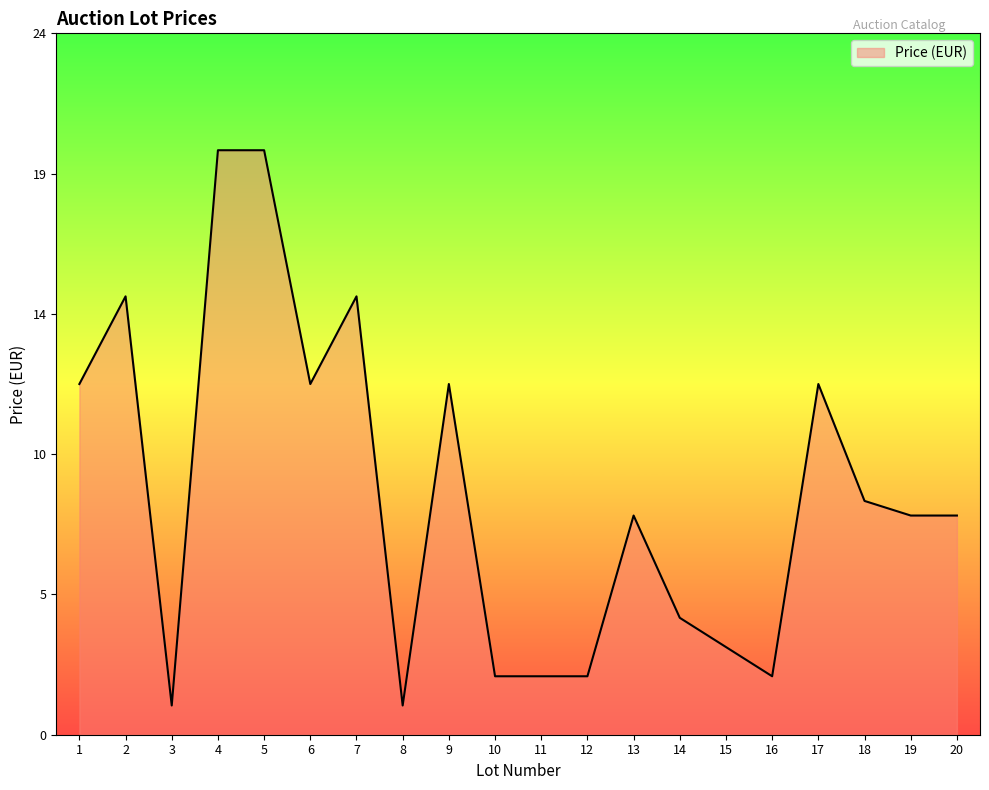

Rank the categories by value from highest to lowest.

4, 5, 2, 7, 1, 6, 9, 17, 18, 13, 19, 20, 14, 15, 10, 11, 12, 16, 3, 8